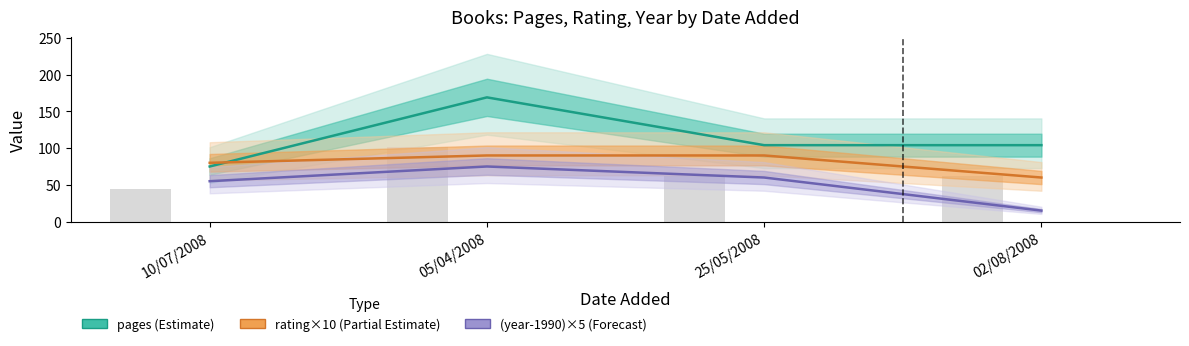

At which category is the sum across all series the highest?

05/04/2008